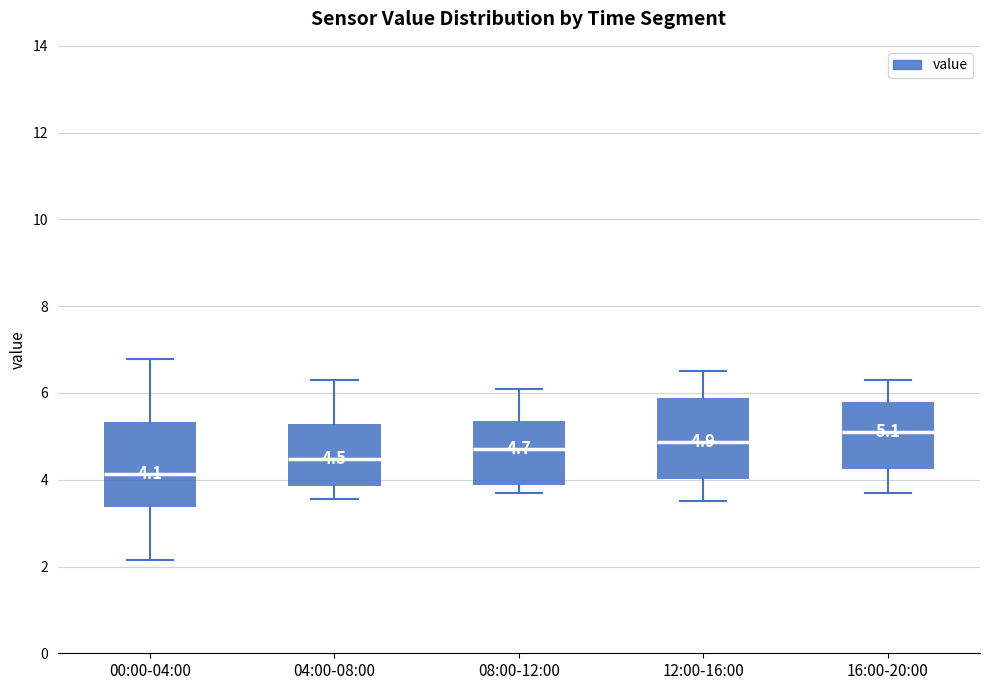

Which box's median line is the highest?

16:00-20:00